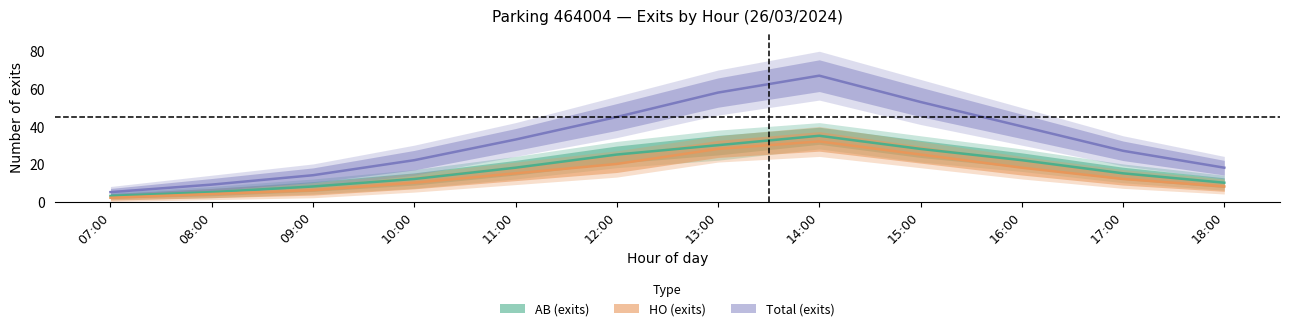

True or false: AB (exits) and HO (exits) cross at least once.

False